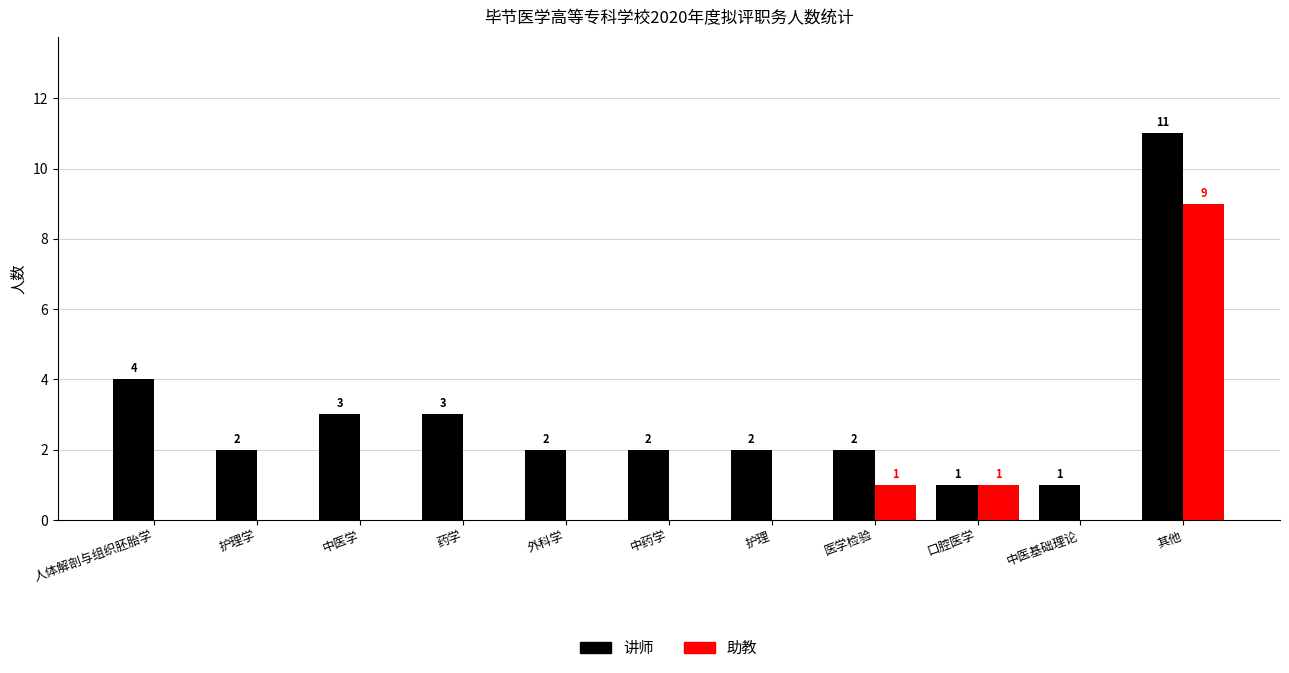

True or false: 助教 has a value of 0 at 人体解剖与组织胚胎学.

True